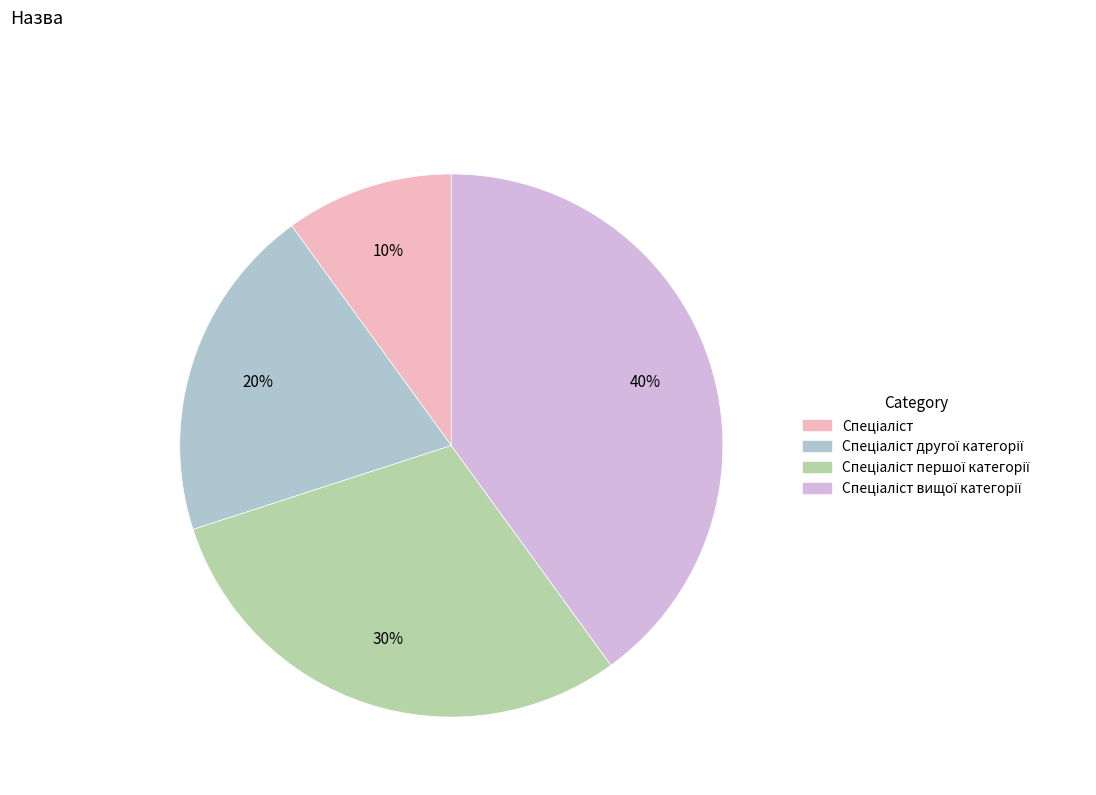

Is there any slice that represents more than half of the pie?

No